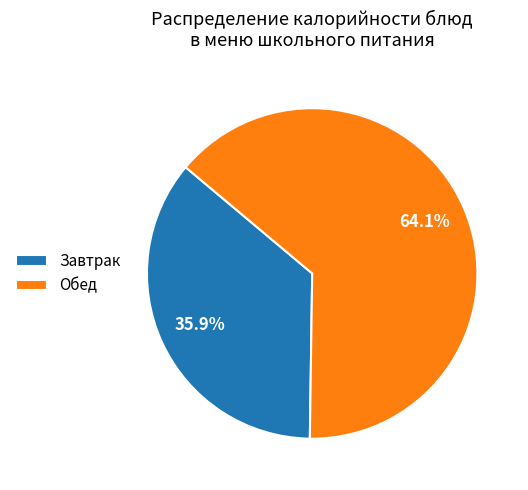

Combined, do Завтрак and Обед account for over 50%?

Yes